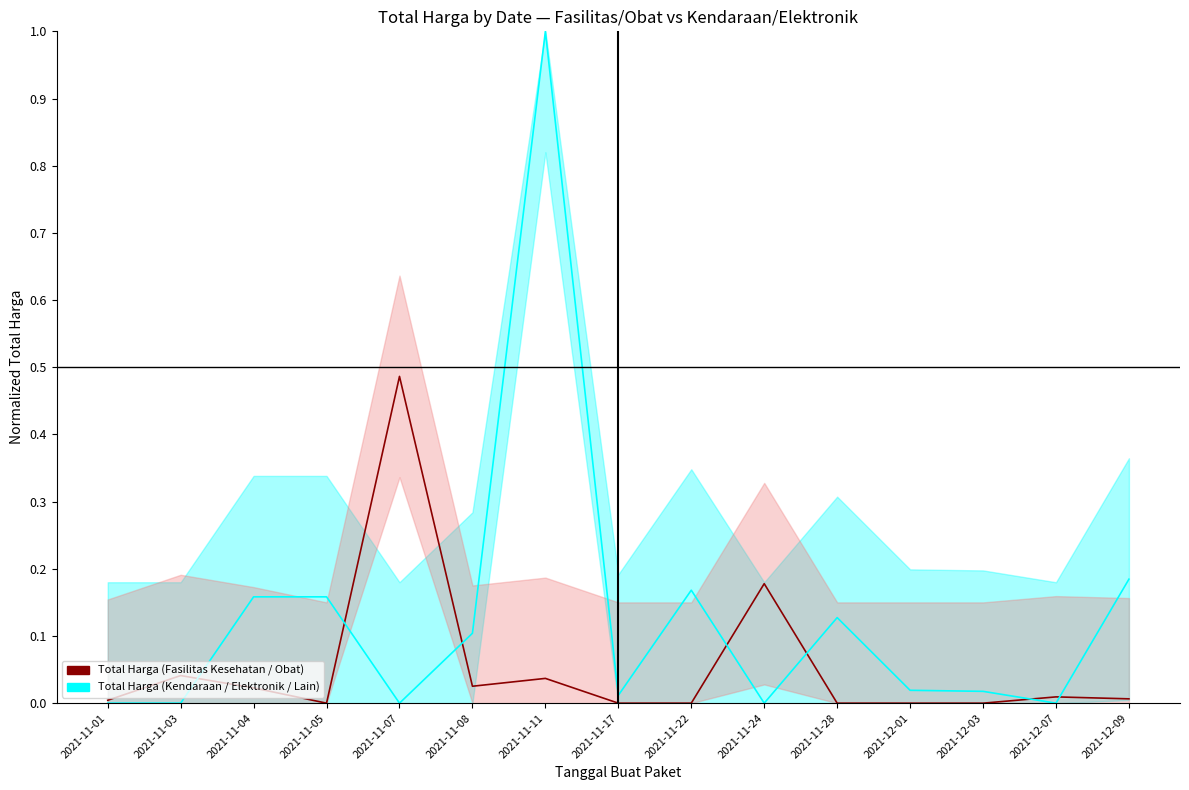

The Total Harga (Kendaraan / Elektronik / Lain) series shows 0.0 at 2021-12-03. True or false?

True